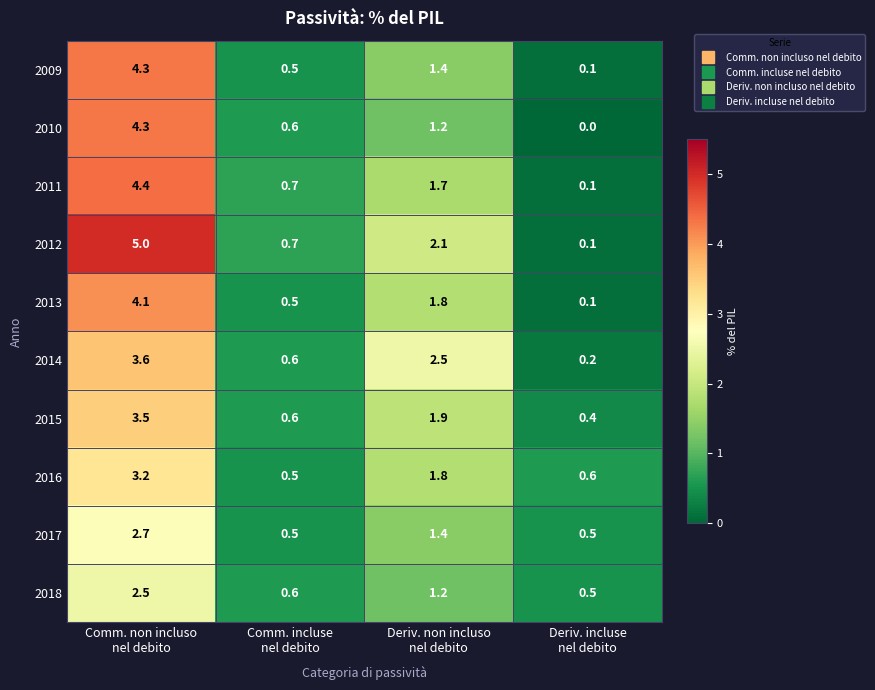

Count the number of categories in the chart.

4